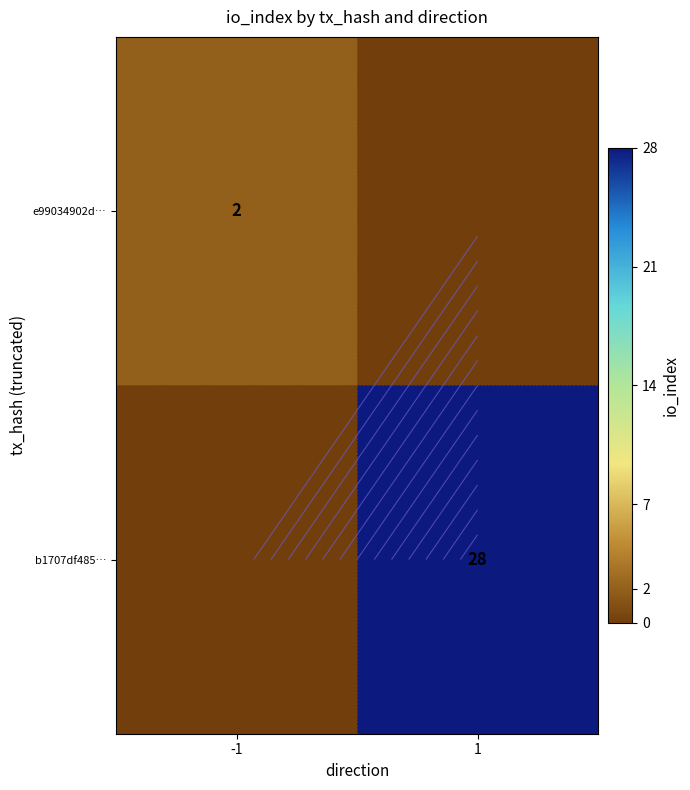

The b1707df485… series shows 0 at -1. True or false?

True